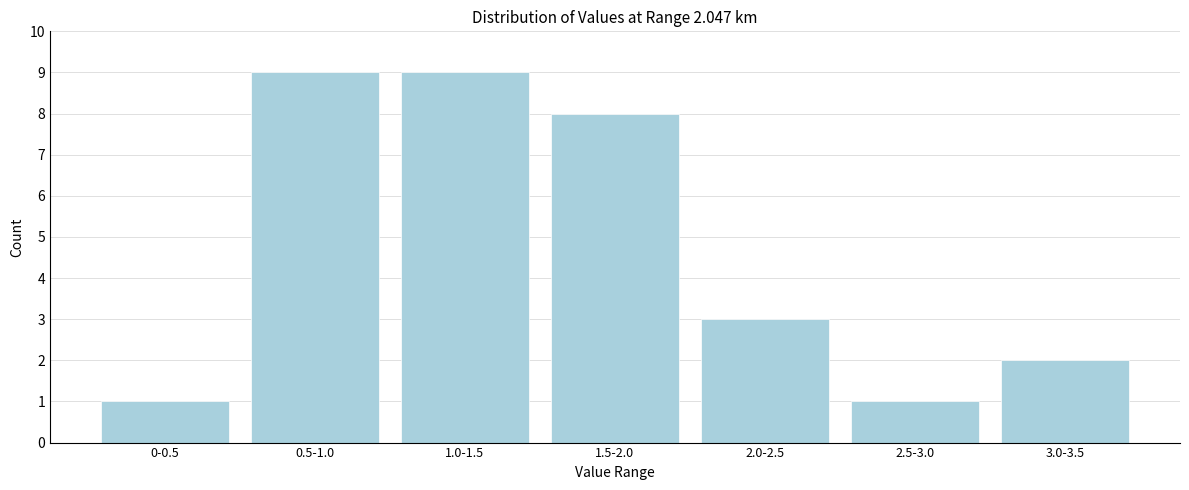

Reading right to left, transcribe all the data shown in this chart.

3.0-3.5=2	2.5-3.0=1	2.0-2.5=3	1.5-2.0=8	1.0-1.5=9	0.5-1.0=9	0-0.5=1